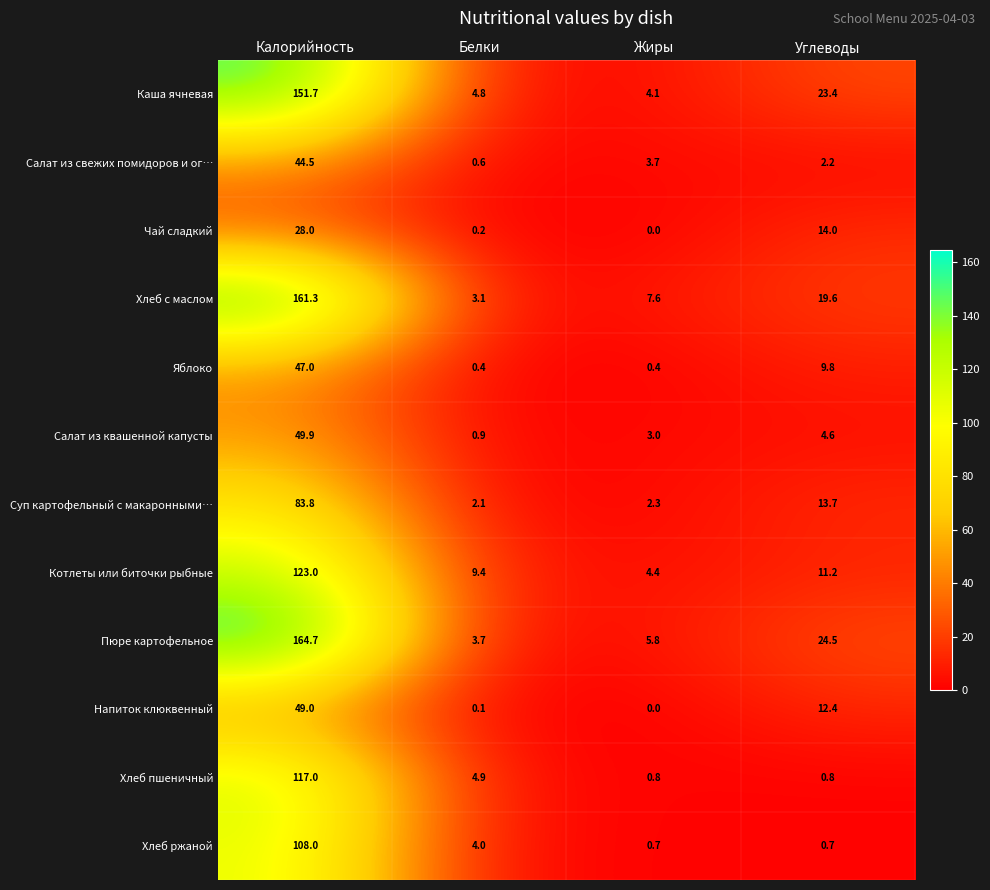

What is the sum of all Яблоко values?

57.6